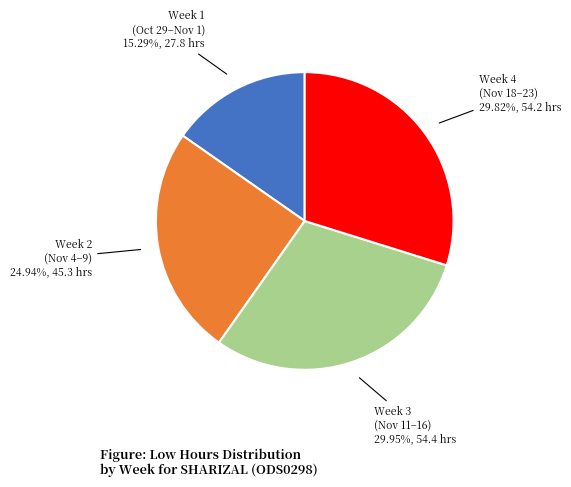

Is there a majority slice in this chart?

No